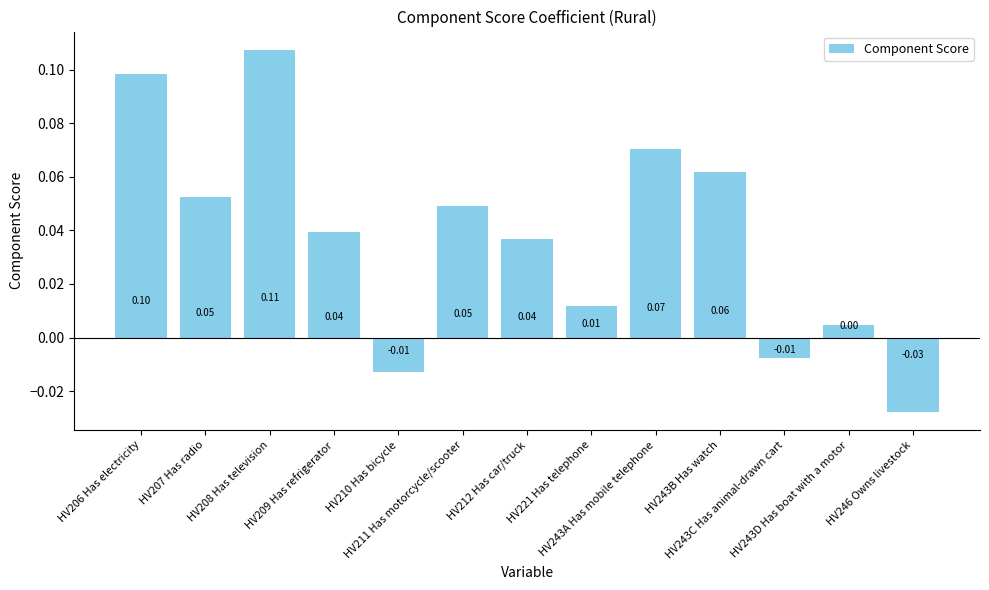

How many categories are shown in the chart?

13